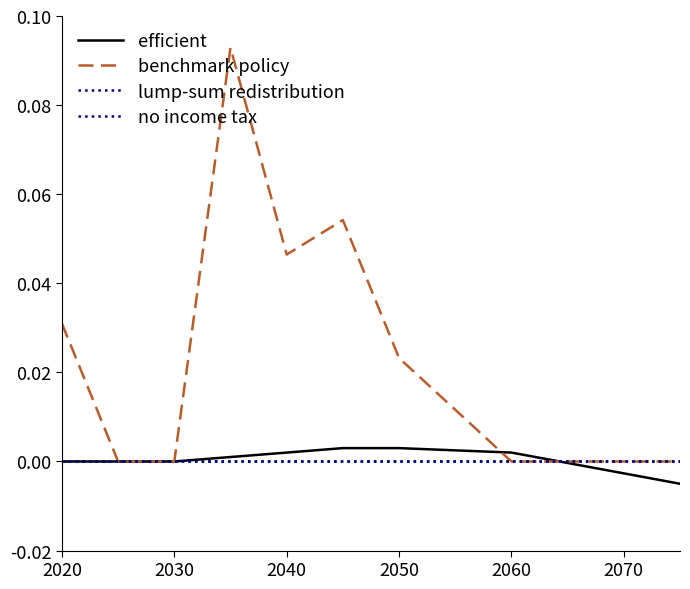

How many data points in efficient are less than 0?

1